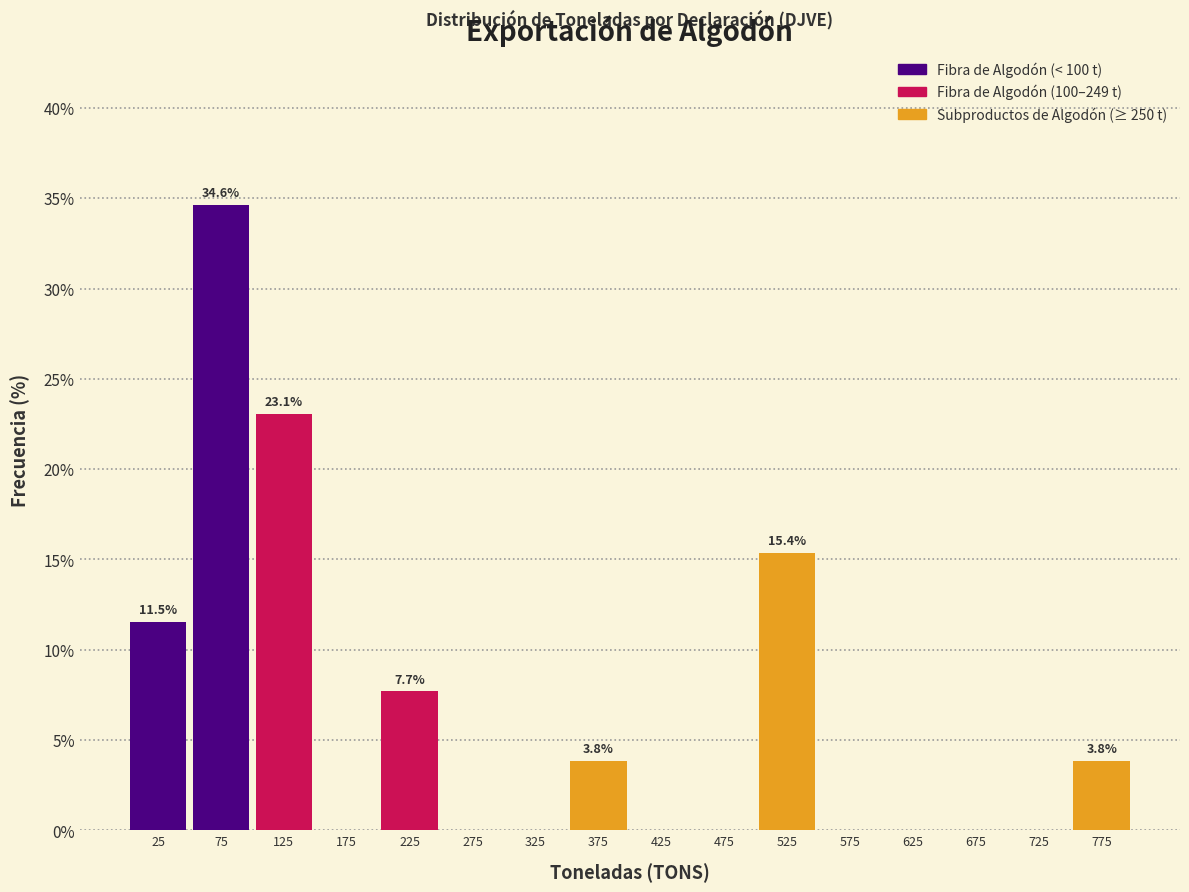

Over which range of the x-axis is the bar tallest?

50 to 100